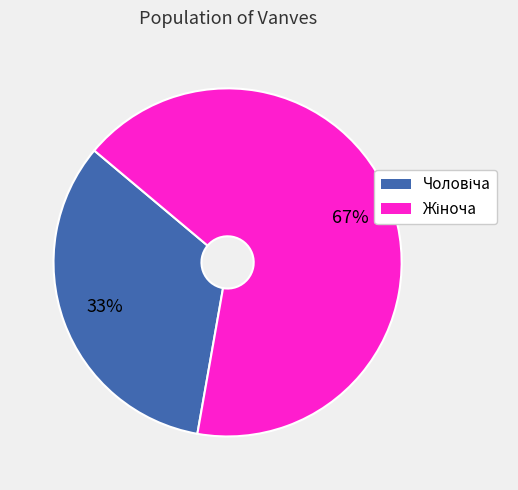

Is there a majority slice in this chart?

Yes